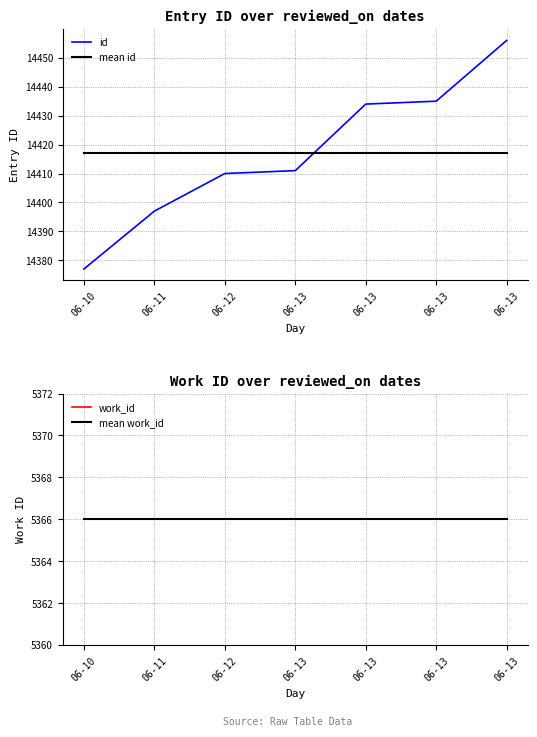

Is it true that mean id equals 14417.1 at 06-13?

True